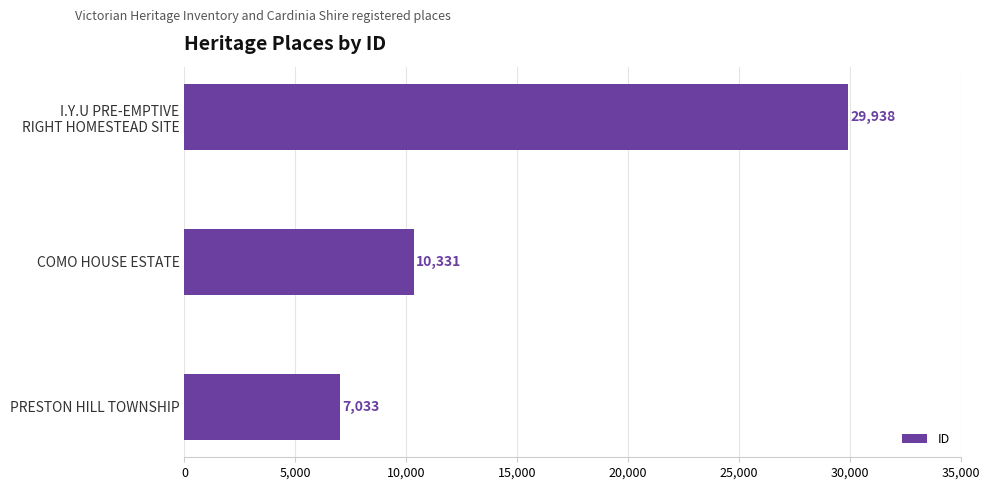

Count the values in the range 7033 to 29938.

3